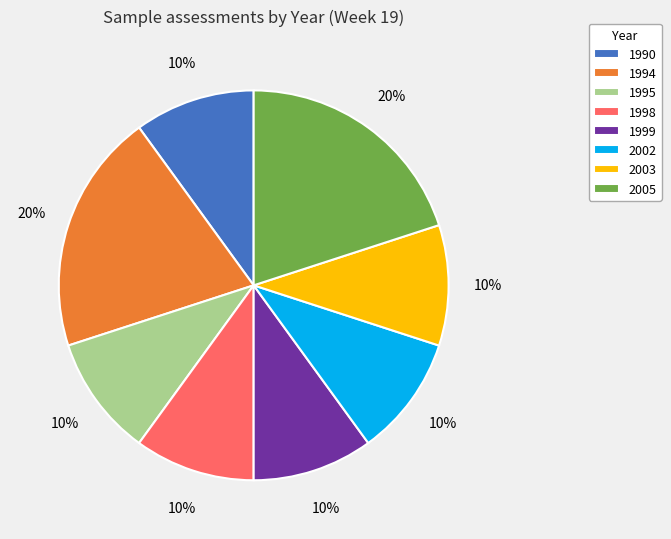

Is 2005 the majority of the pie?

No